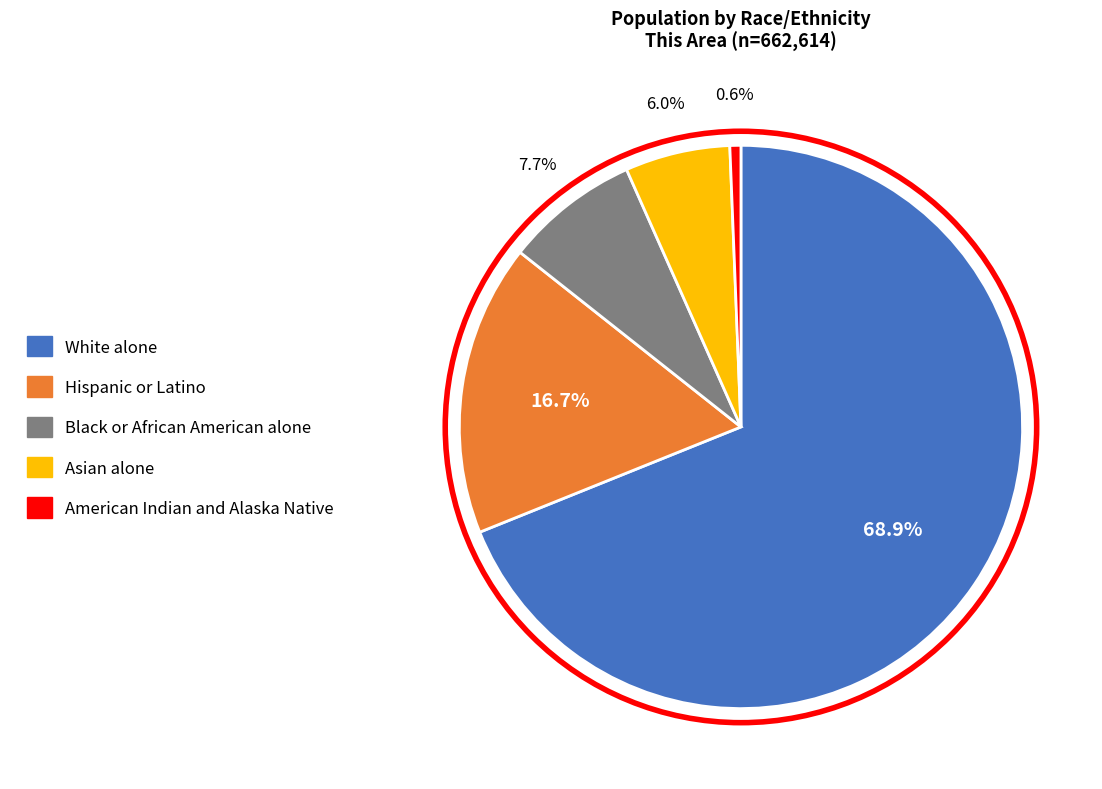

To the nearest percent, what is the difference between the Black or African American alone and Hispanic or Latino slice percentages?

9%